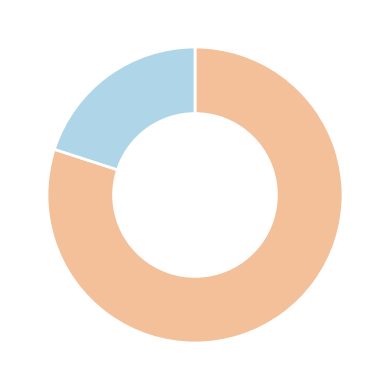

How many segments does this pie chart have?

2